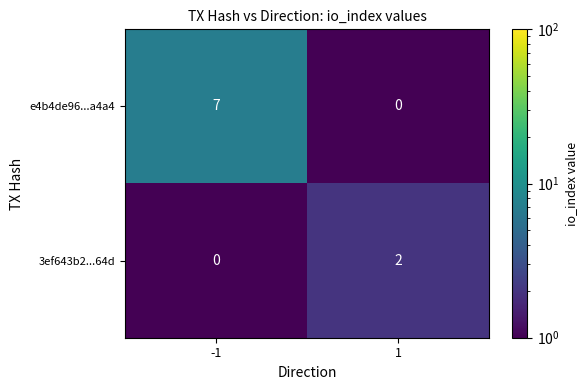

What is the greatest value displayed?

7